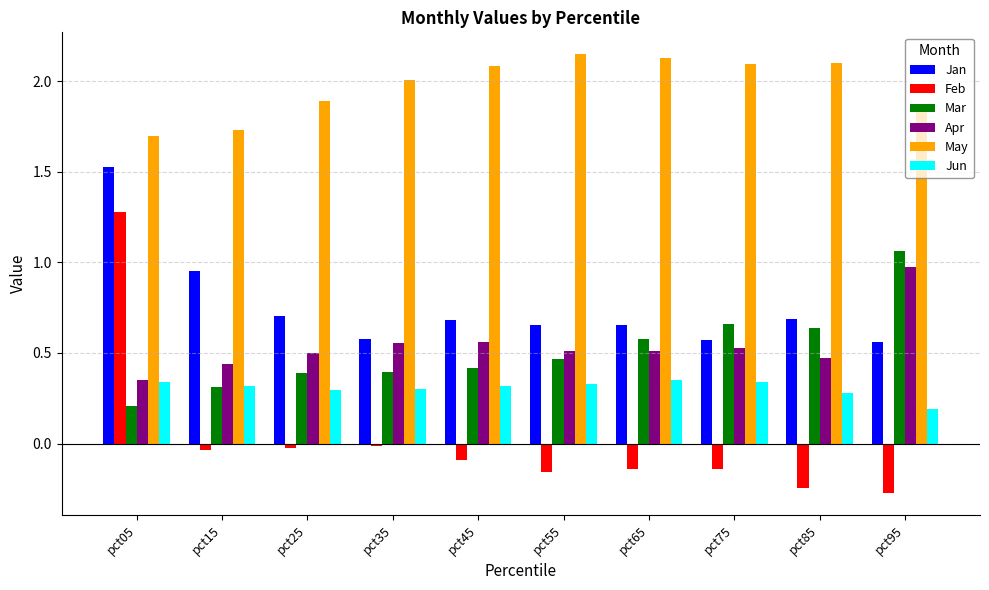

Is it true that Jan equals 1.0 at pct35?

False